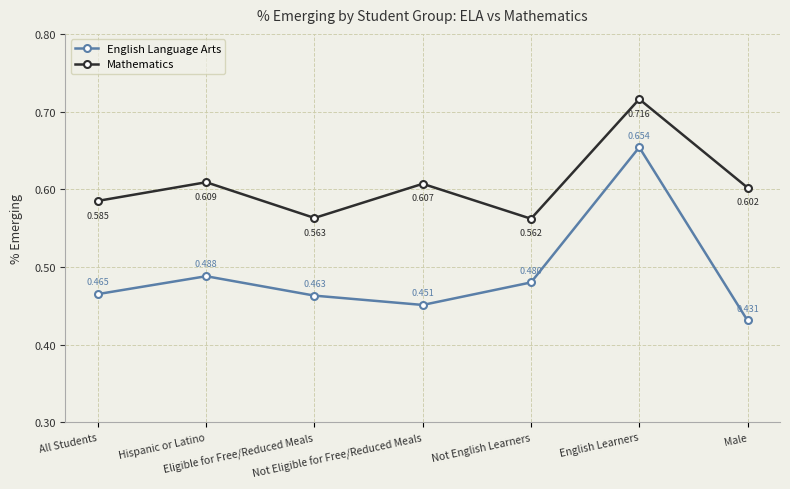

Which series has the largest range (max minus min)?

English Language Arts